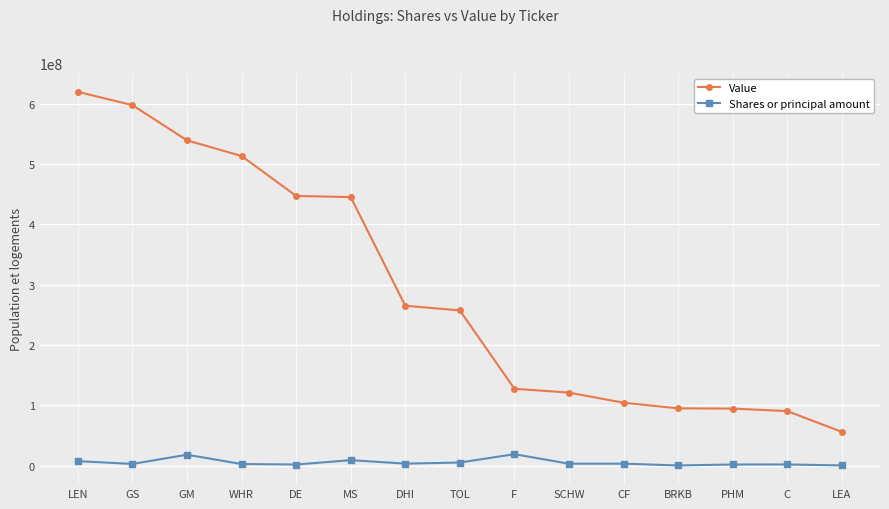

The Value series shows 94707000 at PHM. True or false?

True